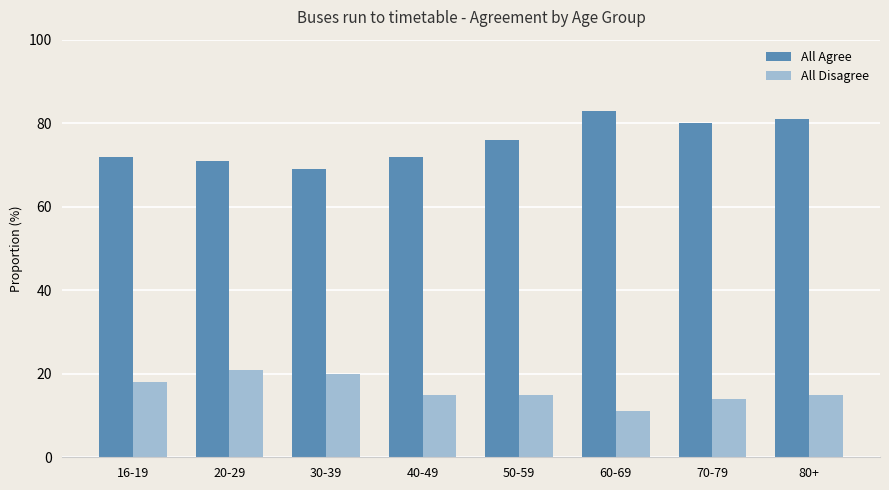

What is the lowest value of the All Agree series?

69.0